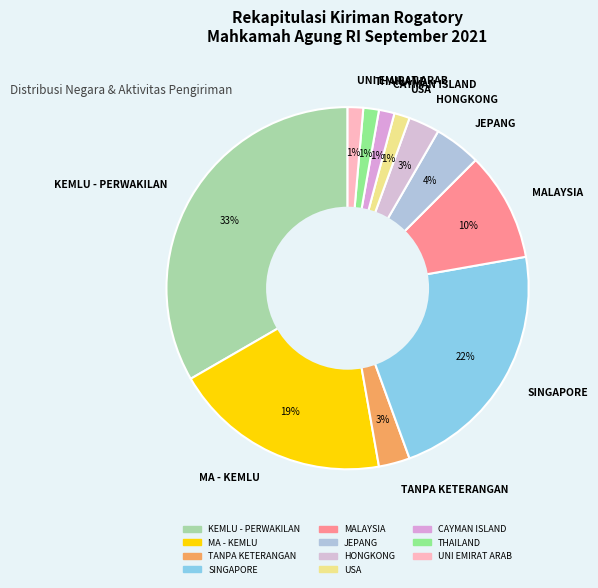

Combined, do TANPA KETERANGAN and KEMLU - PERWAKILAN account for over 50%?

No